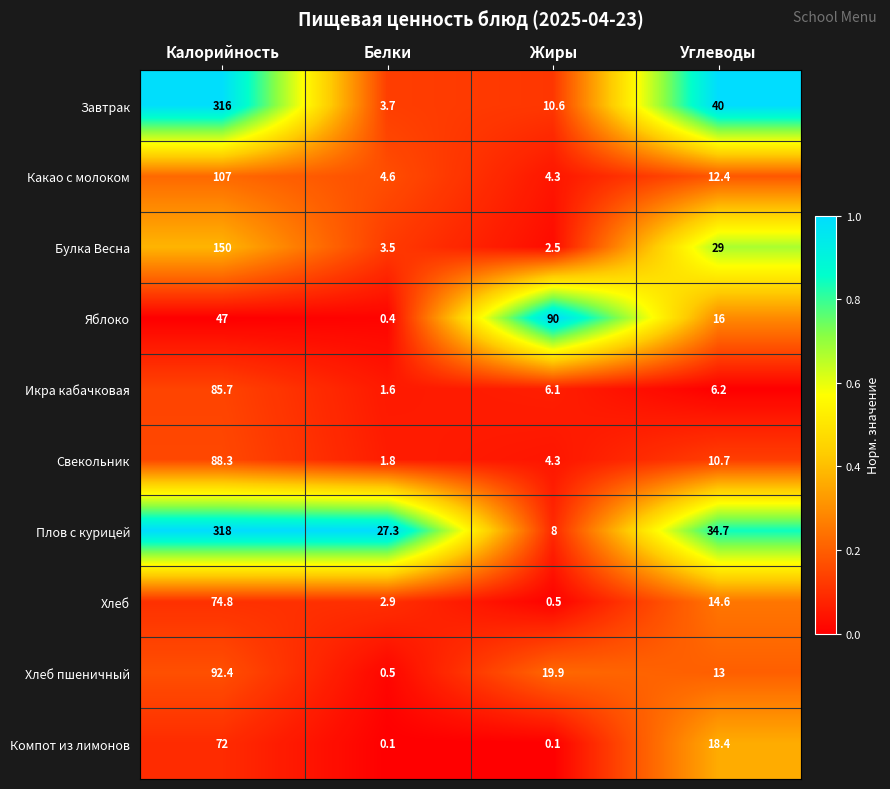

What is the maximum value for Свекольник?

88.3